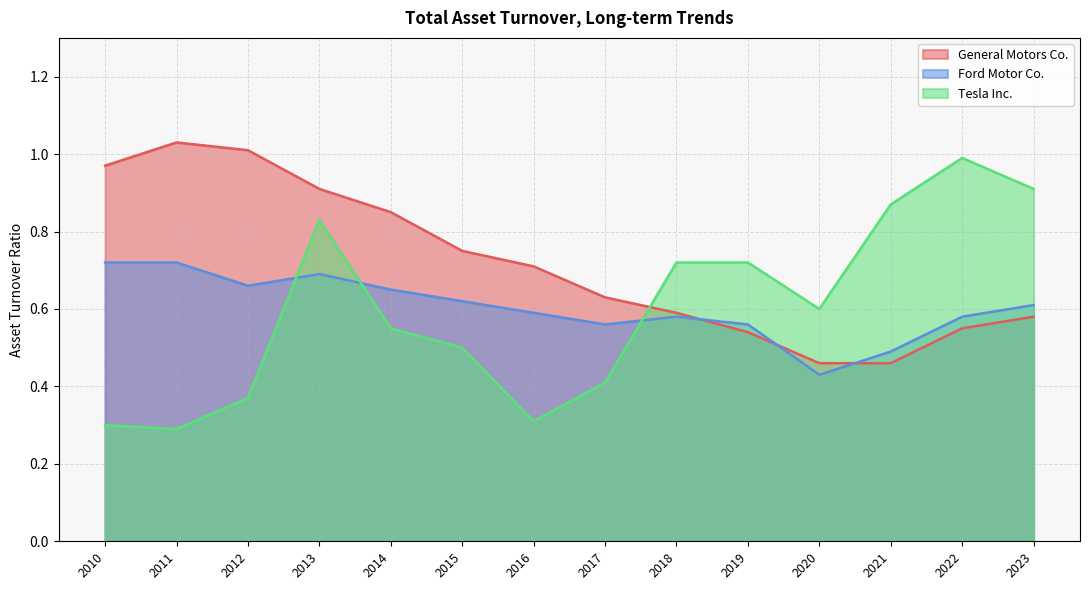

True or false: General Motors Co. has more than 1 interior local peaks.

False